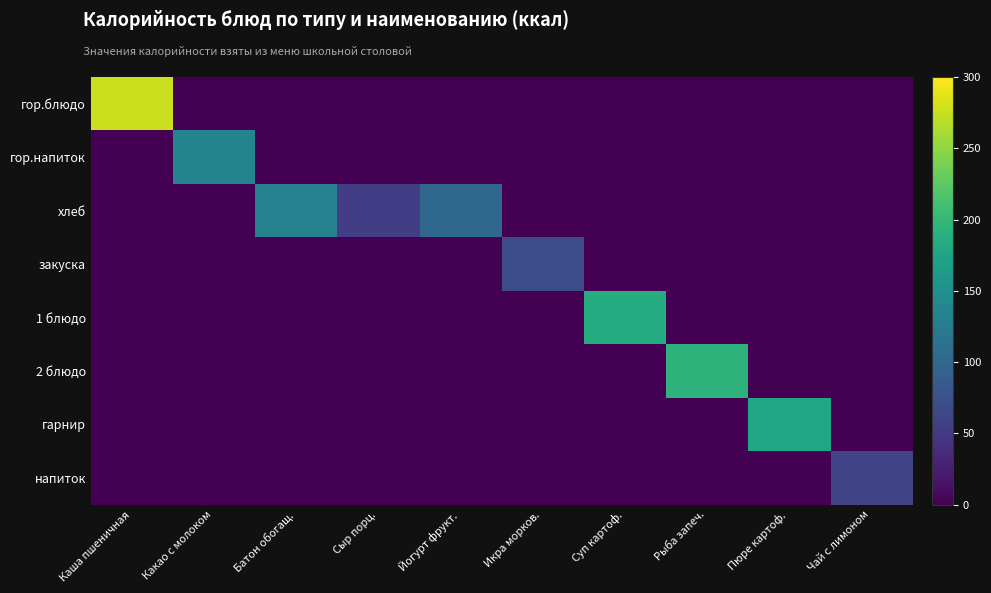

Which has a higher value, Икра морков. or Каша пшеничная?

Каша пшеничная